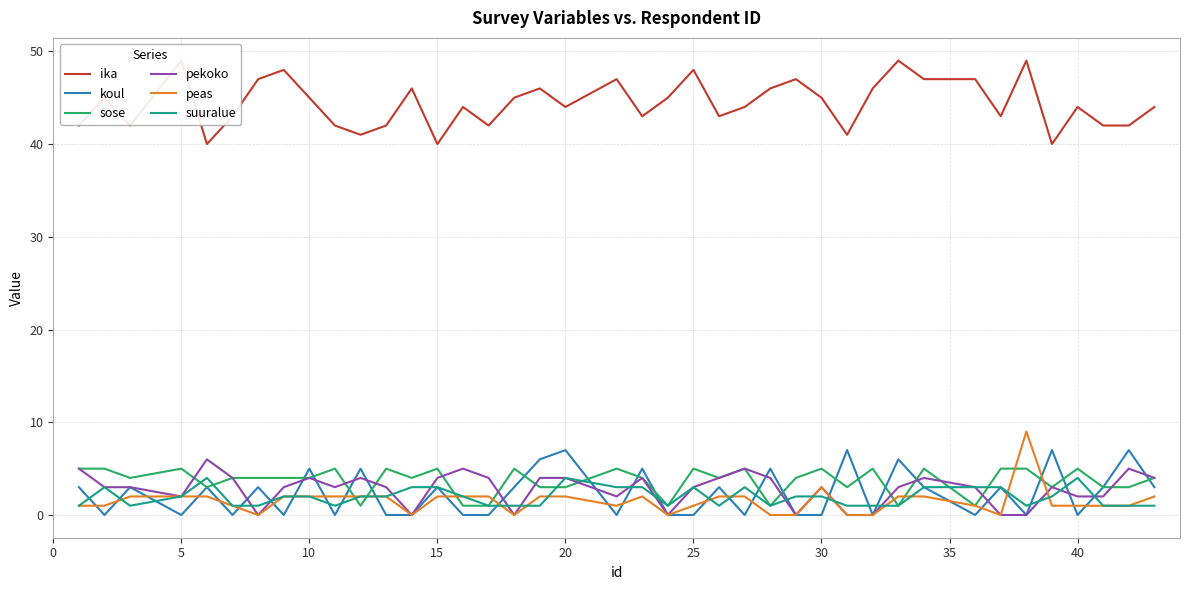

Is it true that peas equals 4 at 10?

False